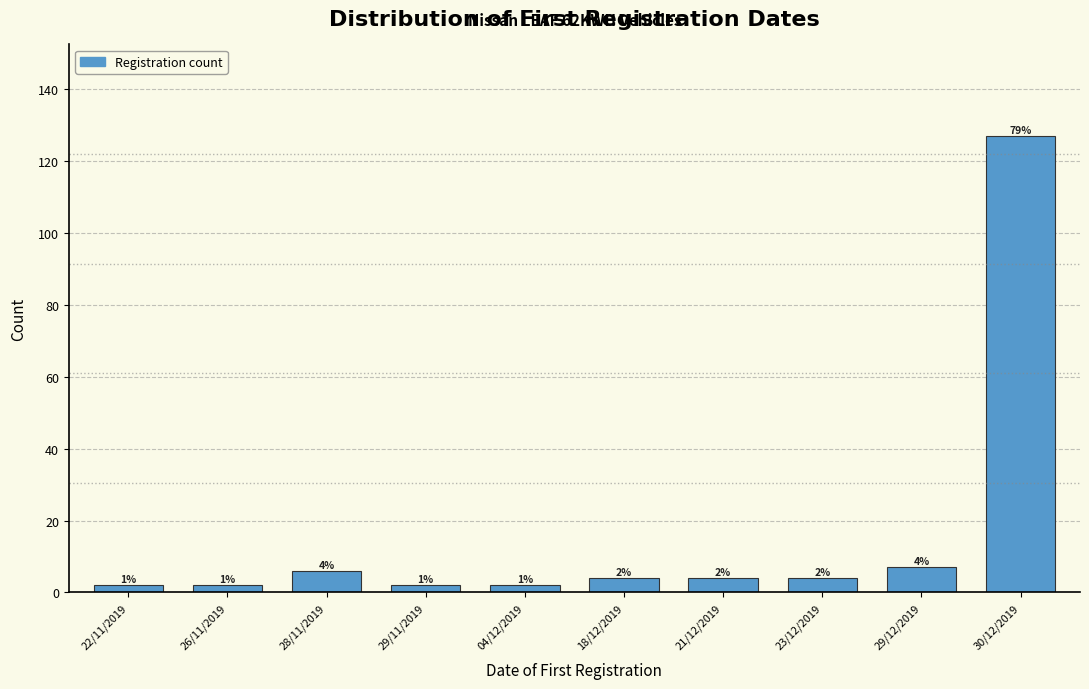

Reading left to right, list all the values displayed in this chart.

2	2	6	2	2	4	4	4	7	127